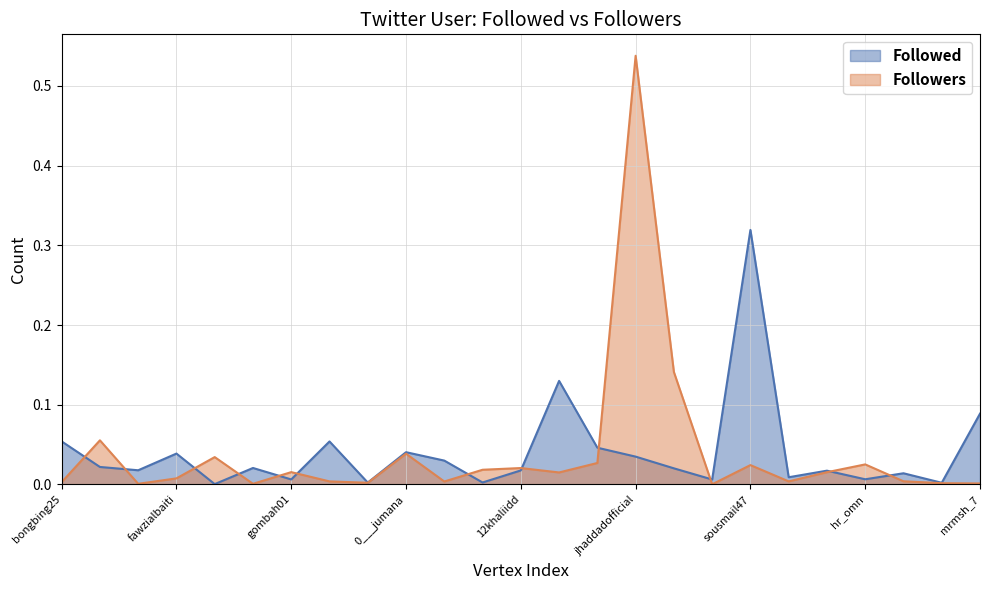

Is the value of Followers at mkprgsrvc5fgjmp greater than the value of Followed at mlk_alz?

No